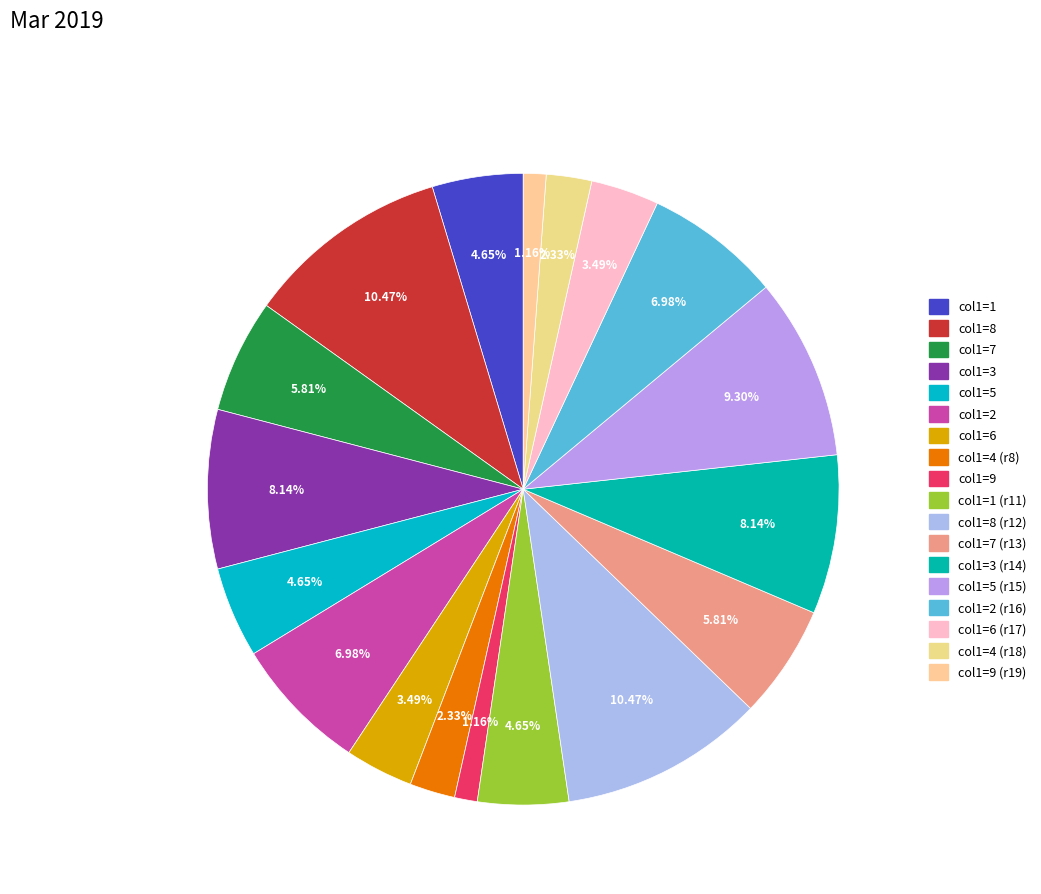

What is the smallest slice in the pie chart?

9